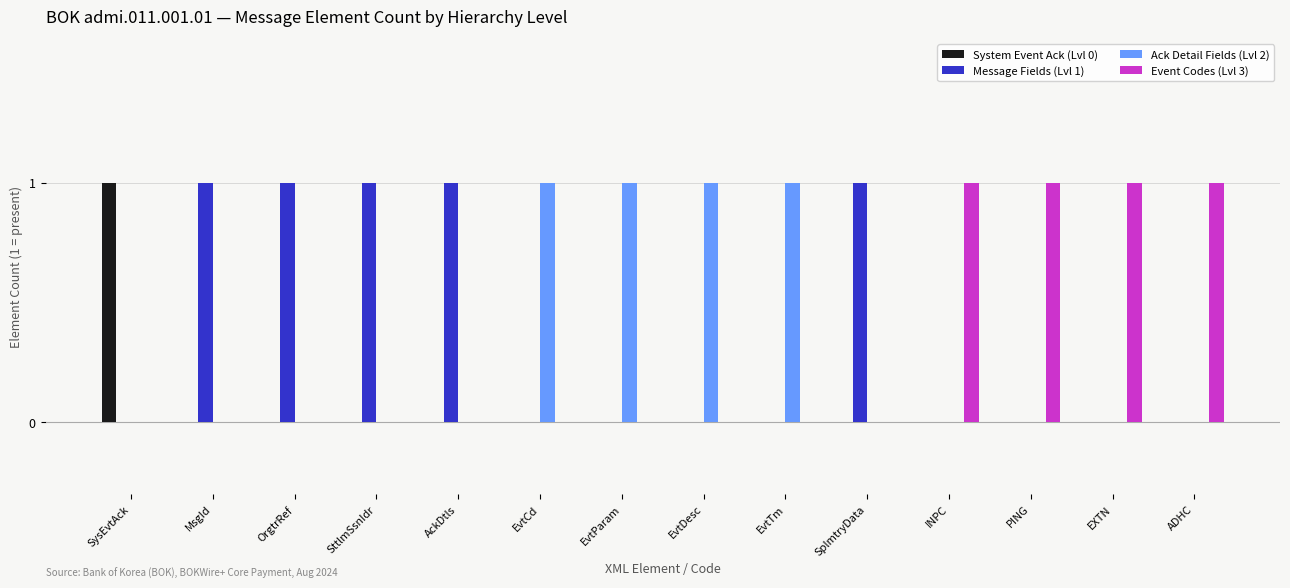

Which category has the highest value in the System Event Ack (Lvl 0) series?

SysEvtAck